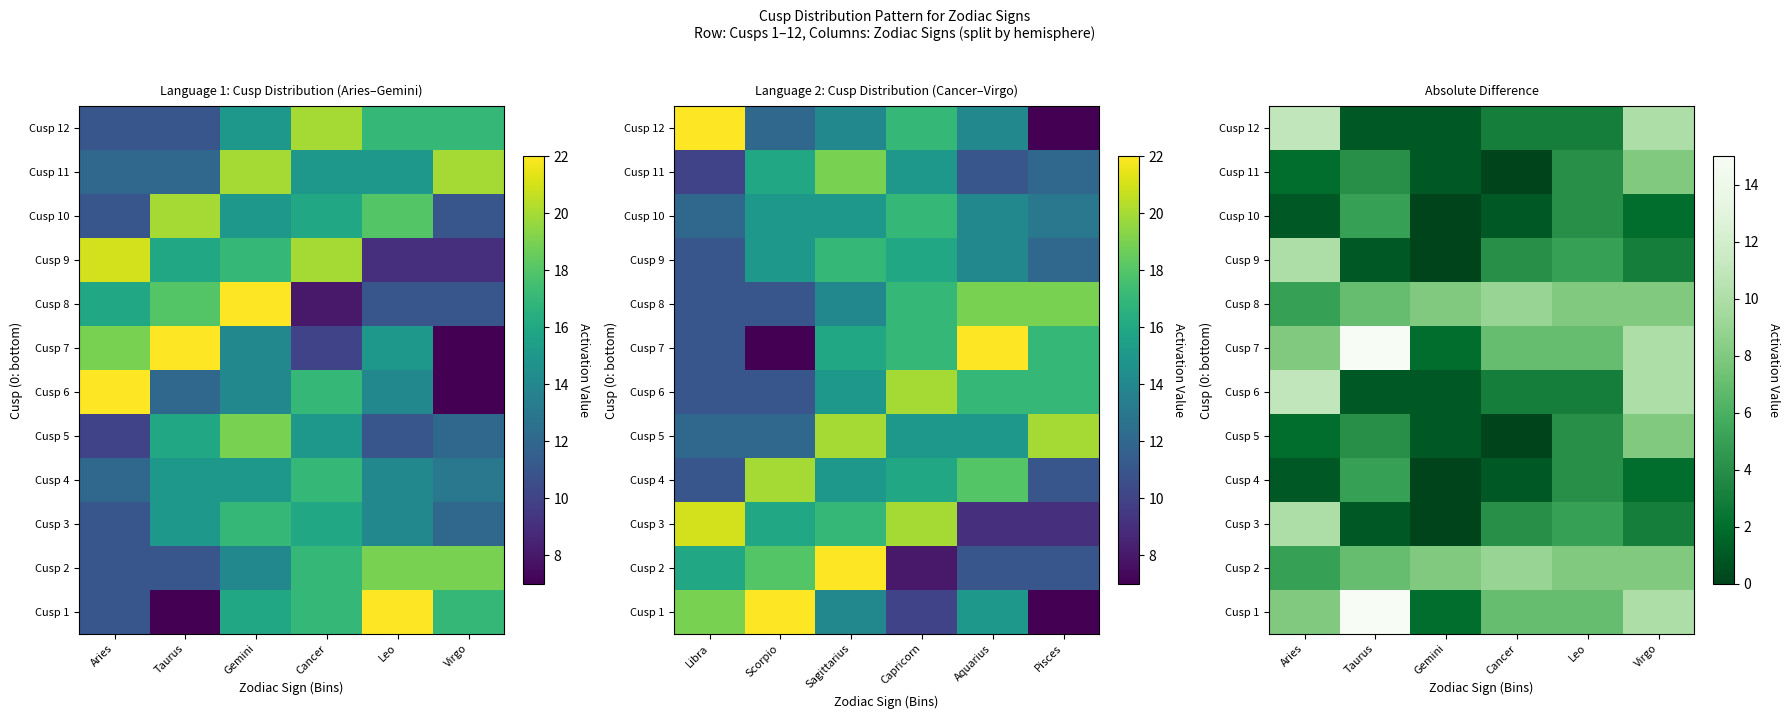

The Cusp 2 series shows 5 at Aries. True or false?

True